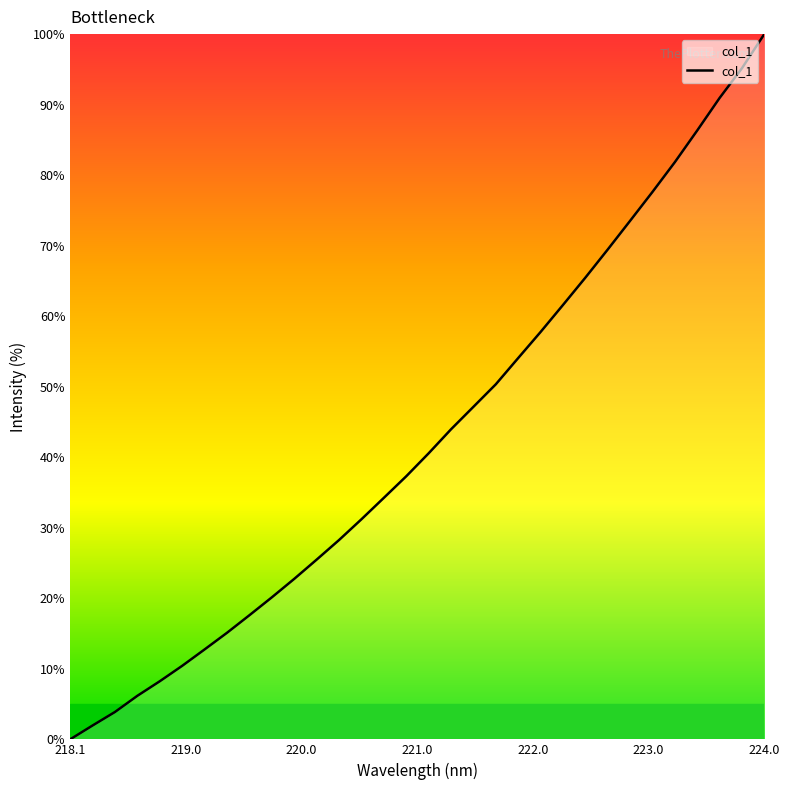

What is the difference between the maximum and minimum values?

100.0